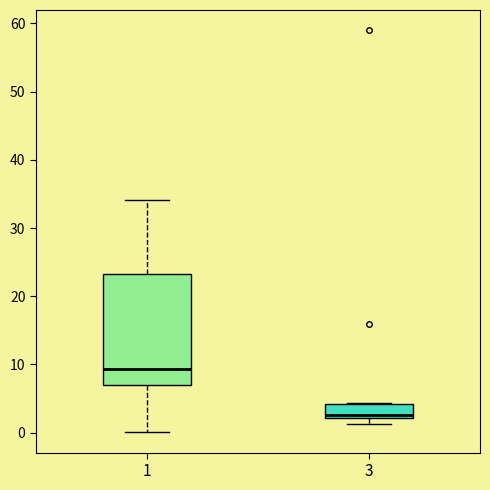

Which box is the tallest, from its lower edge to its upper edge?

1